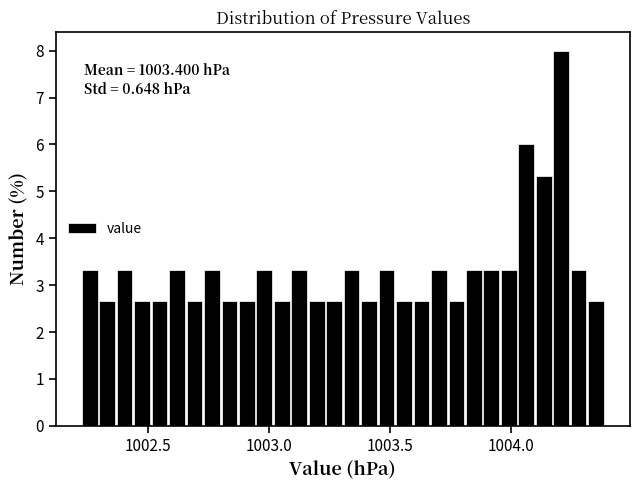

Read against the x-axis, roughly where is the centre of the tallest bar?

1004.20